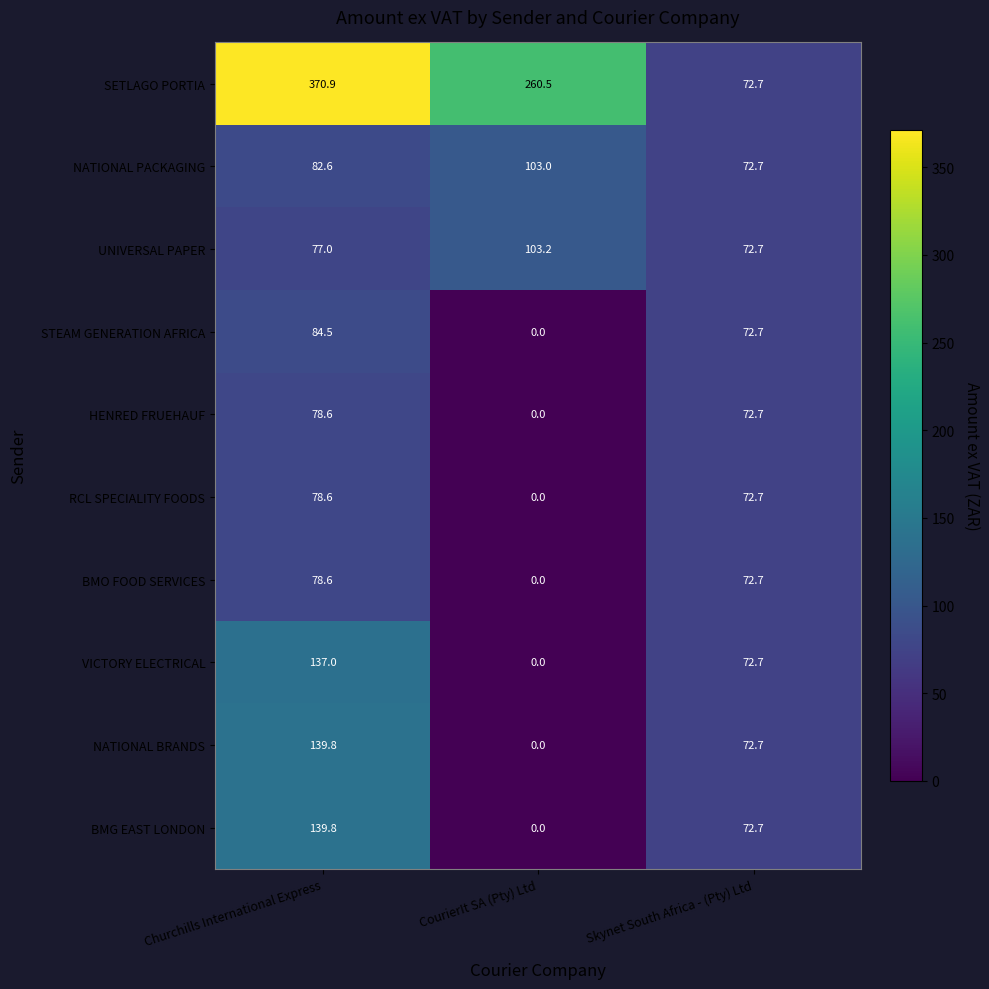

The value of NATIONAL BRANDS at Churchills International Express is 139.8. True or false?

True